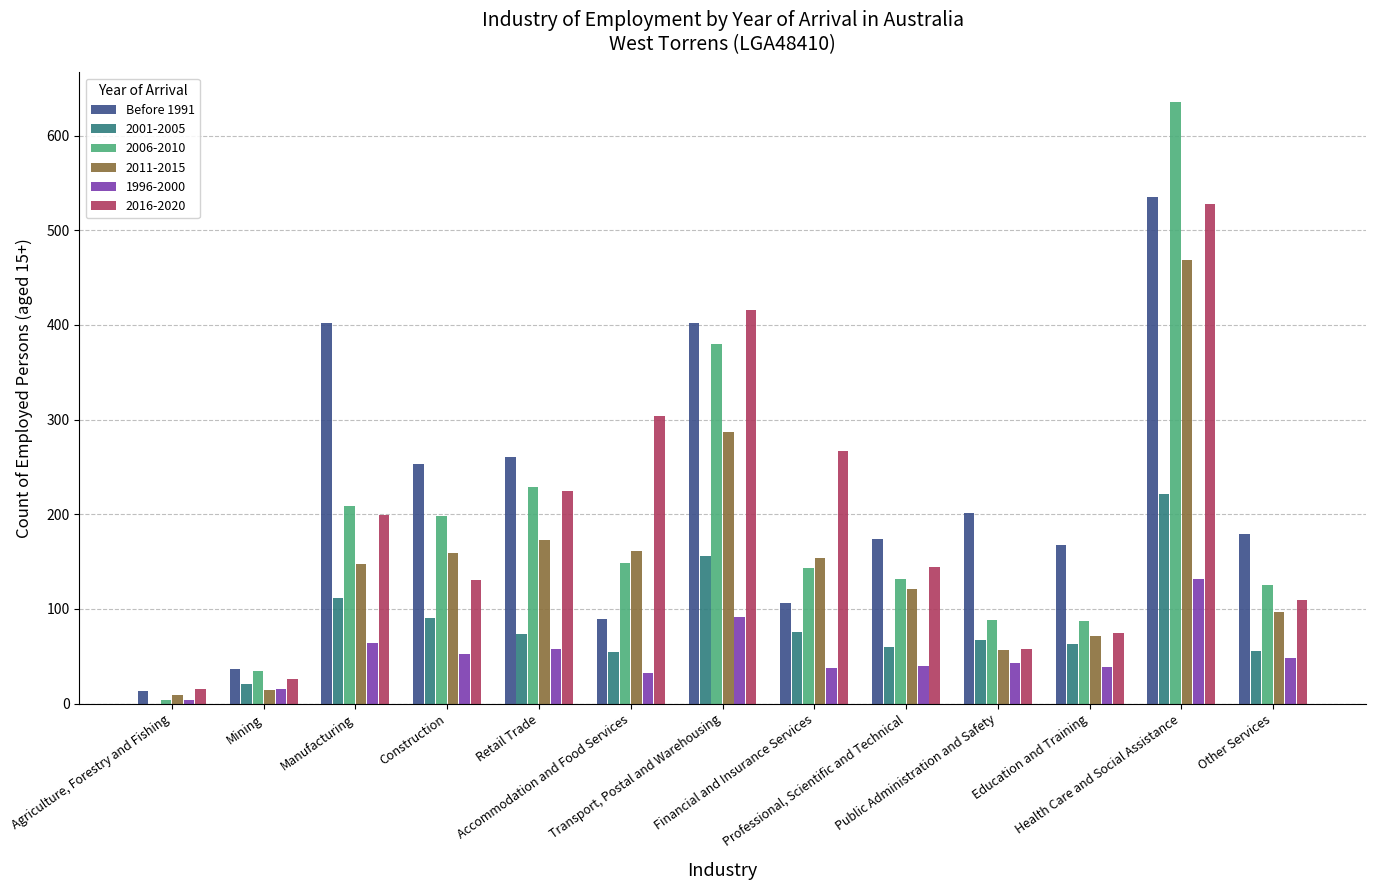

What is the maximum value shown in the chart?

635